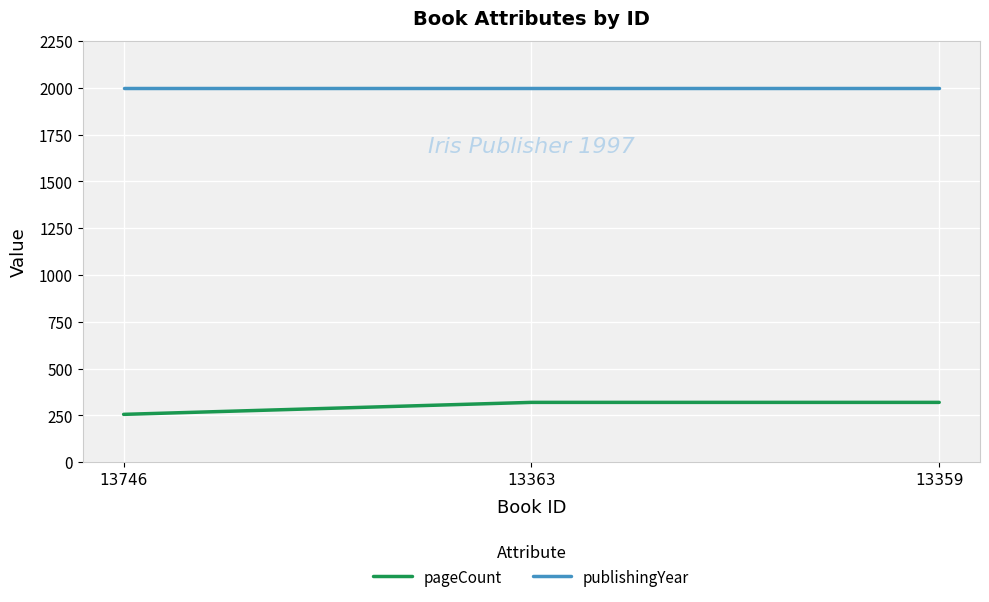

What is the difference between the pageCount values at 13359 and 13746?

64